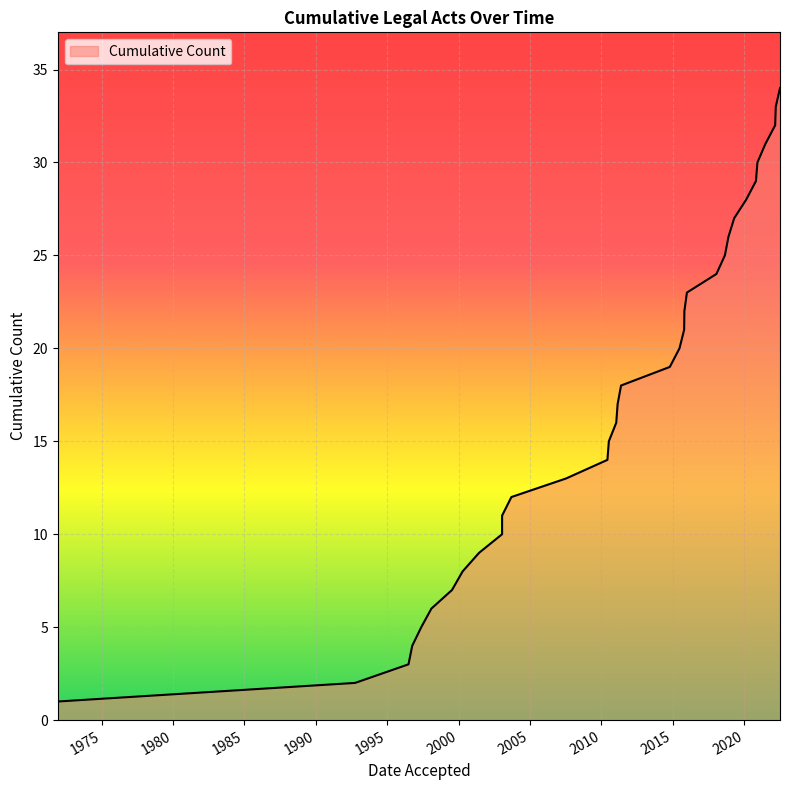

What is the sum of all values?

595